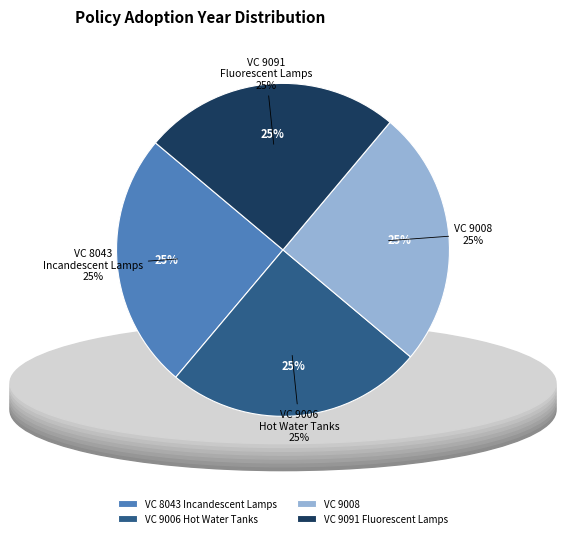

To the nearest percent, what percentage of the pie is VC 9091 Fluorescent Lamps?

25%